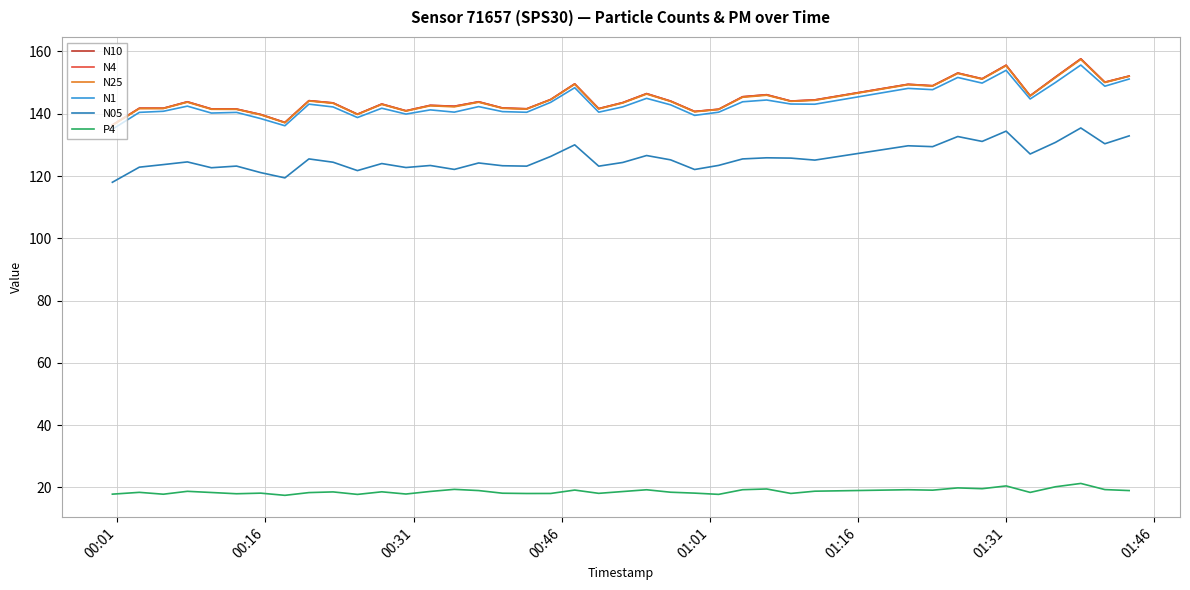

True or false: N05 and N25 intersect in this chart.

False